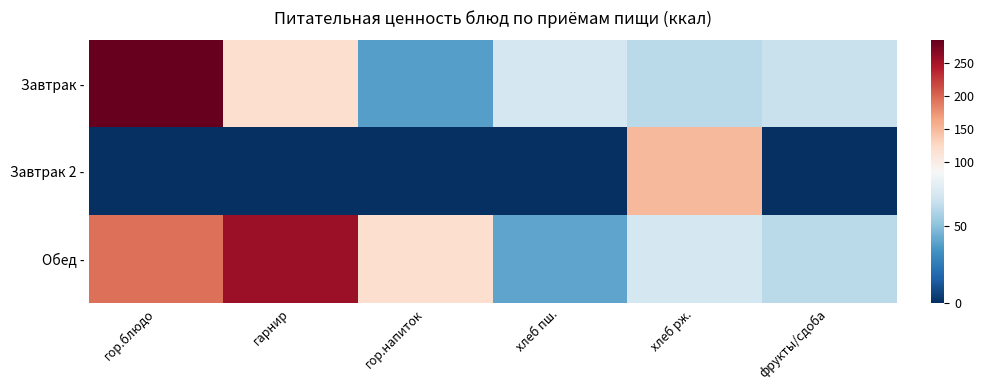

Which series has the largest total across all categories?

Обед -